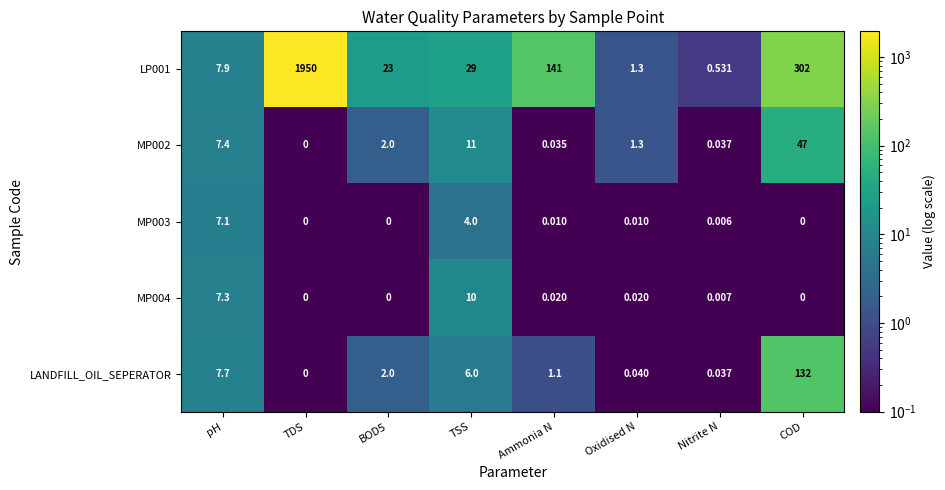

Which category has the highest value across all series?

TDS